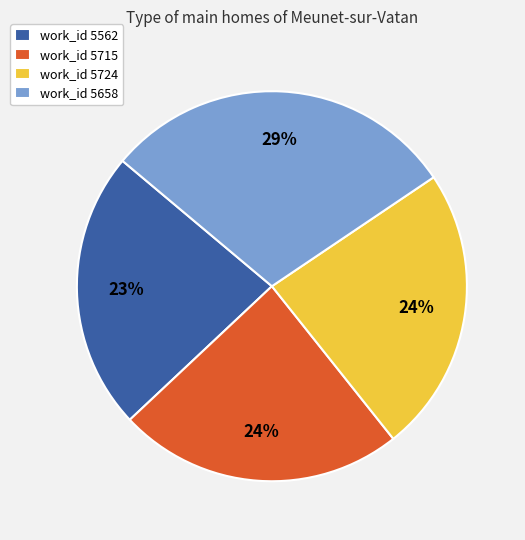

What percentage is the work_id 5658 slice, to the nearest percent?

29%